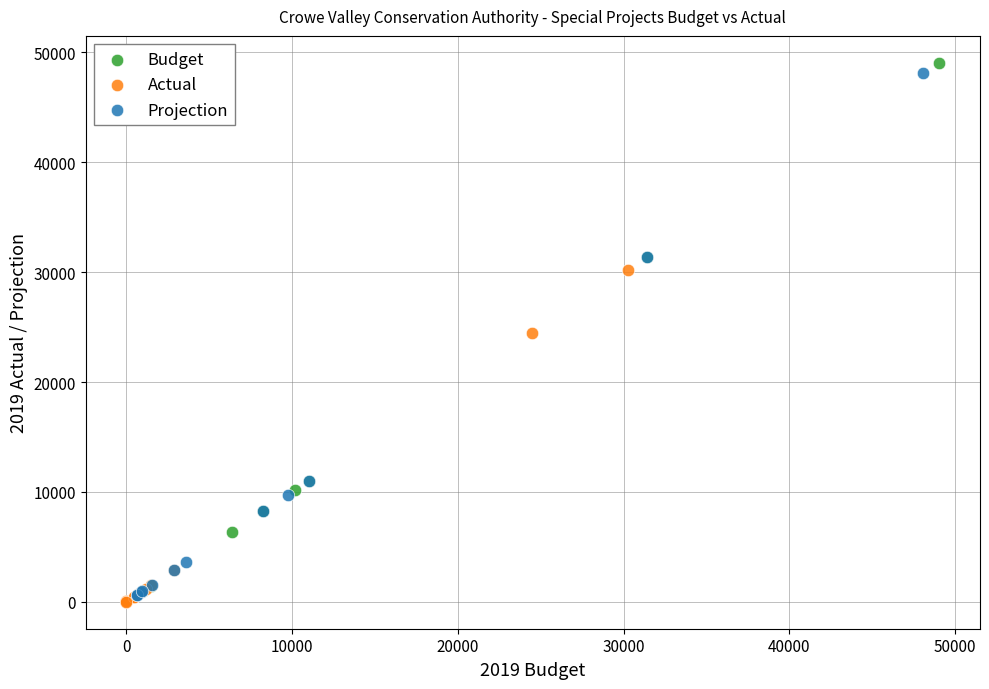

Which series has the largest Y range (max minus min)?

Budget